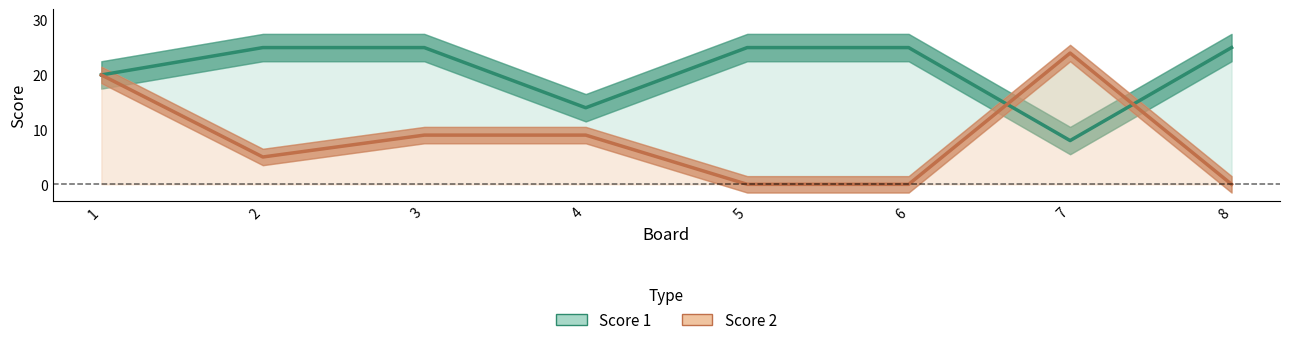

Rank the categories by Score 2 value from highest to lowest.

7, 1, 3, 4, 2, 5, 6, 8